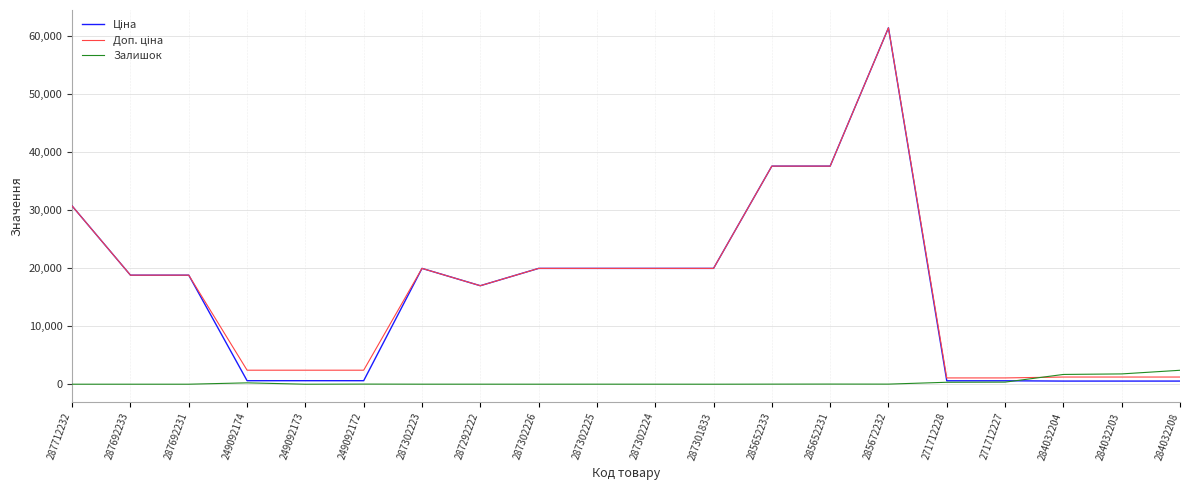

At which category is the sum across all series the highest?

285672232